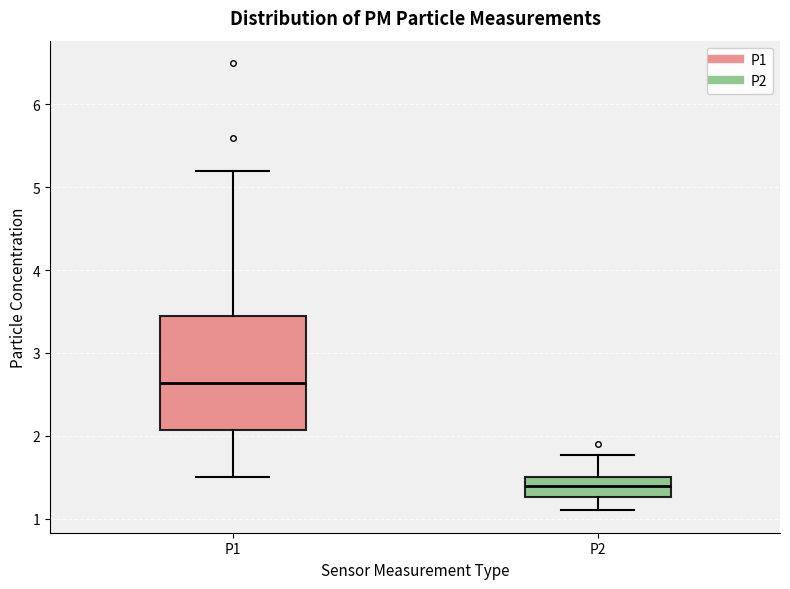

Comparing the boxes themselves (not the whiskers), which one is the tallest?

P1